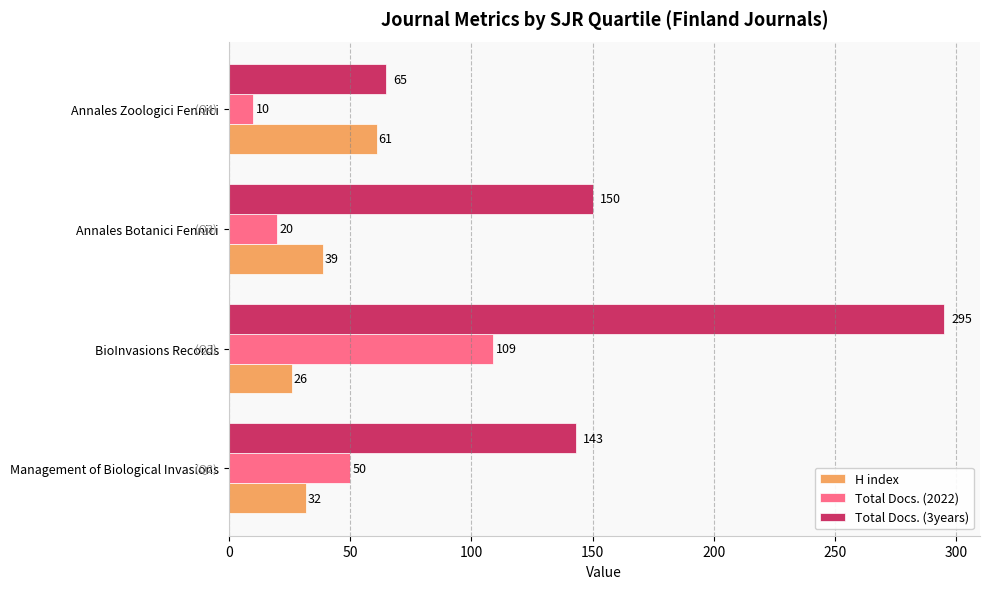

What is the sum of the H index values at Annales Zoologici Fennici and Management of Biological Invasions?

93